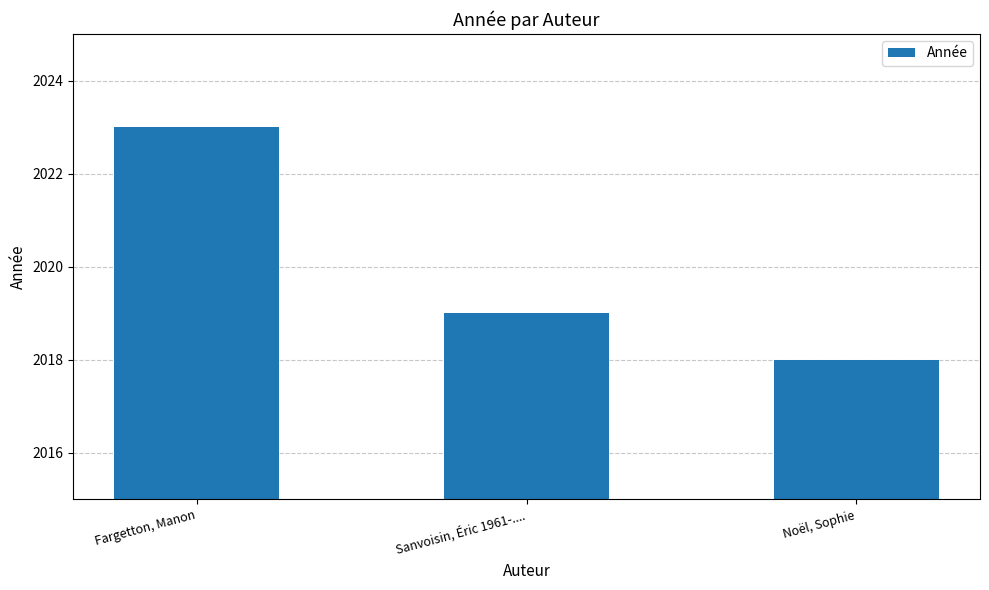

Rank the categories by value from highest to lowest.

Fargetton, Manon, Sanvoisin, Éric 1961-...., Noël, Sophie